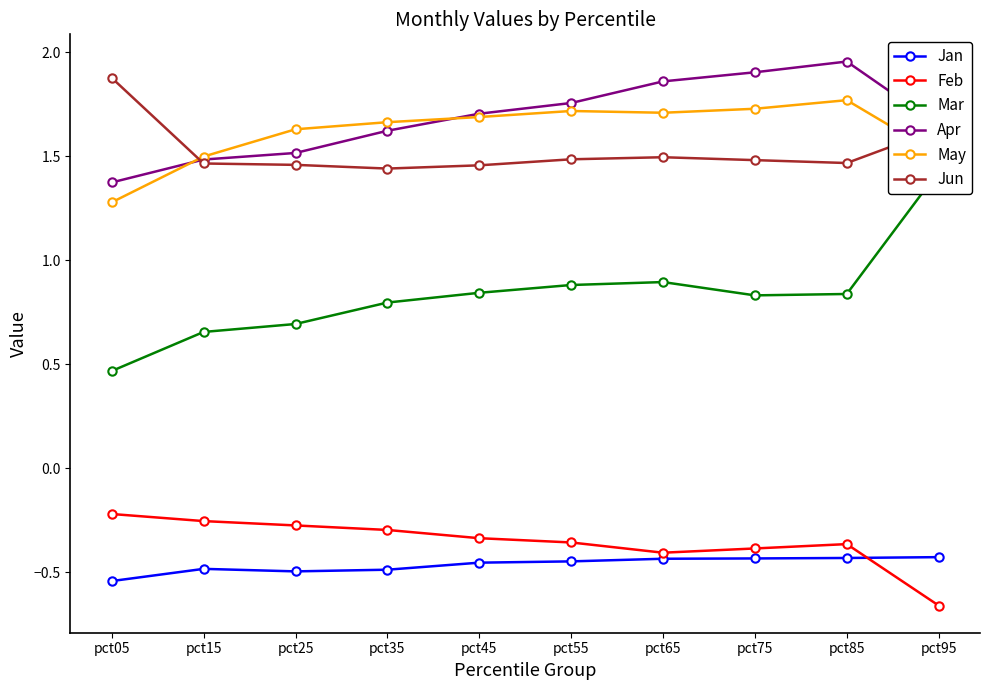

List the labels in order of Jun value, largest first.

pct05, pct95, pct65, pct55, pct75, pct85, pct15, pct25, pct45, pct35